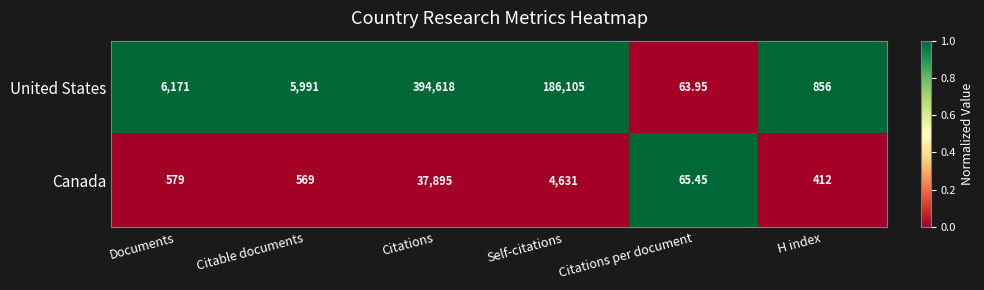

Count the number of categories in the chart.

6